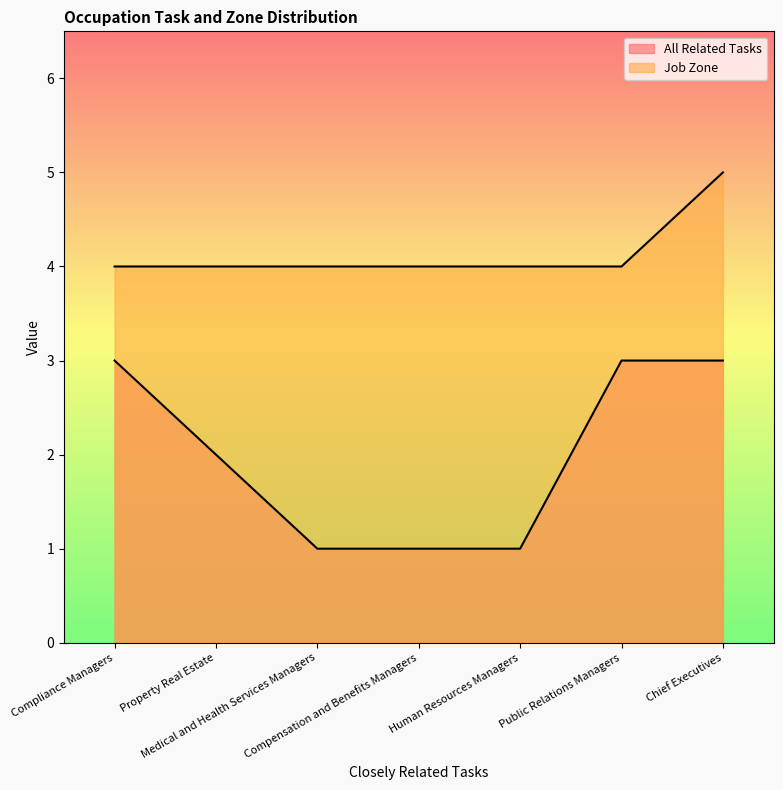

Rank the series by their maximum value, from lowest to highest.

All Related Tasks, Job Zone